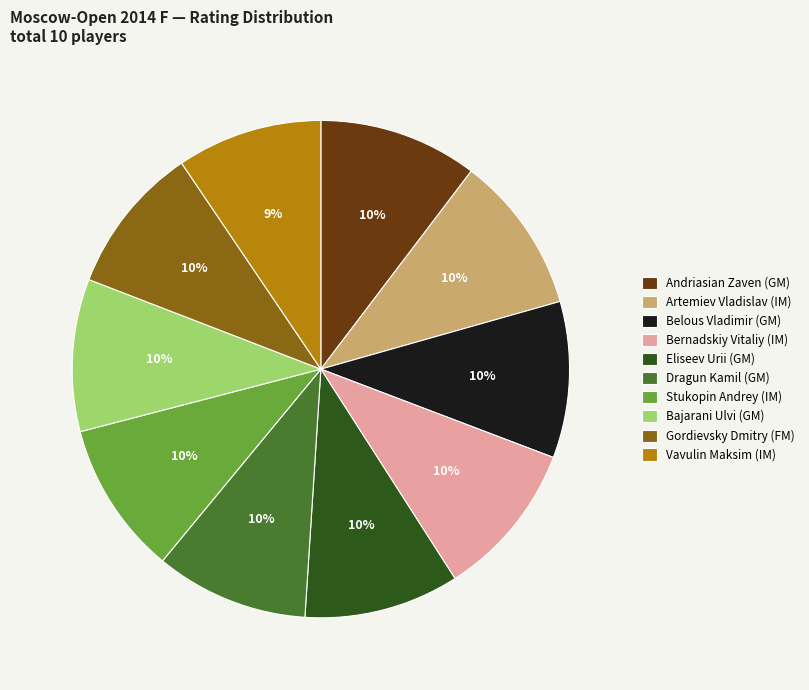

The Artemiev Vladislav (IM) slice represents 5% of the pie. True or false?

False